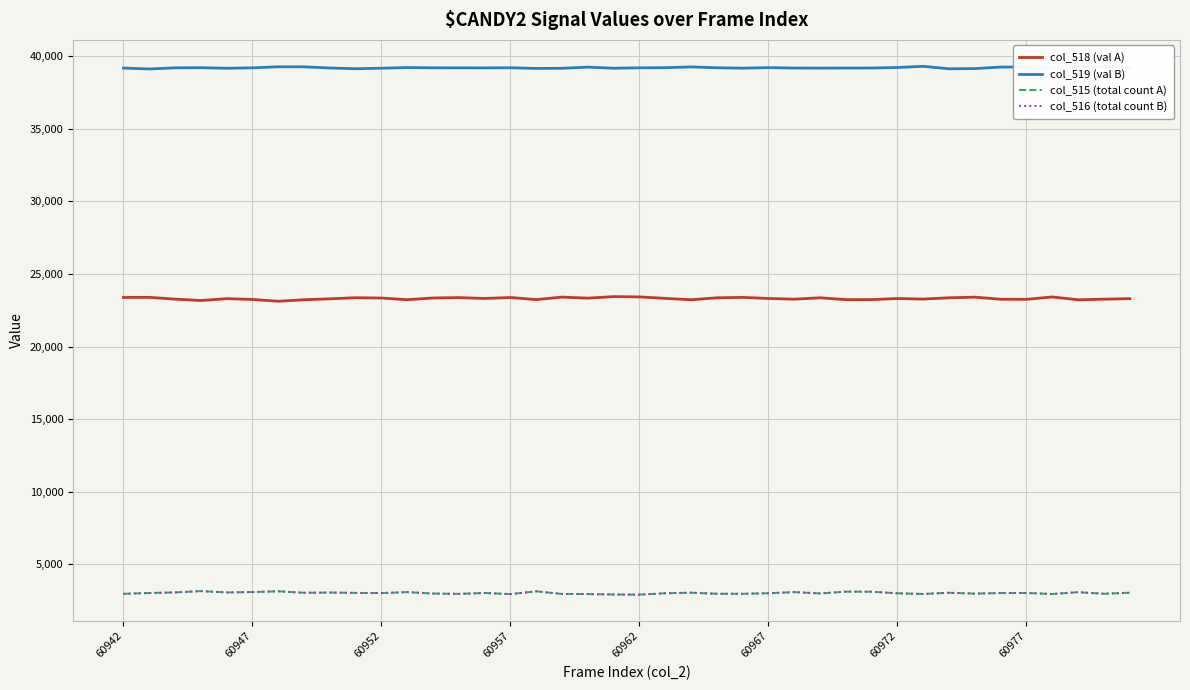

Count the number of categories in the chart.

40